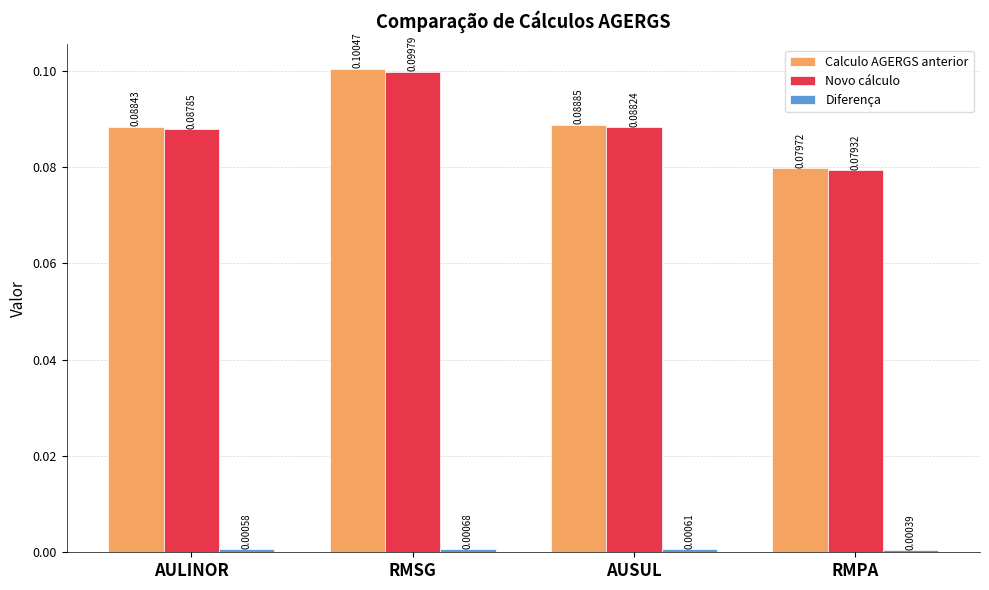

Is it true that Calculo AGERGS anterior equals 0.1 at RMPA?

True